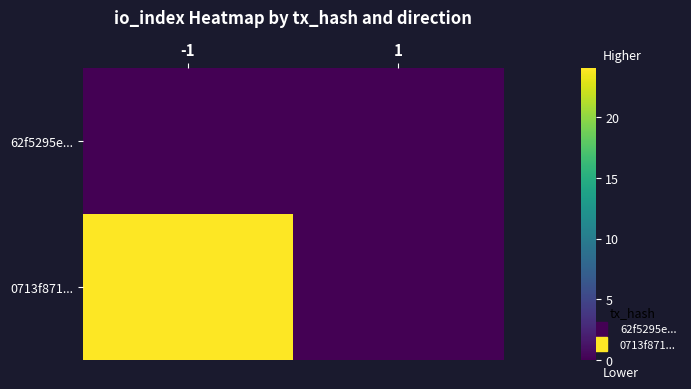

What is the maximum value shown in the chart?

24